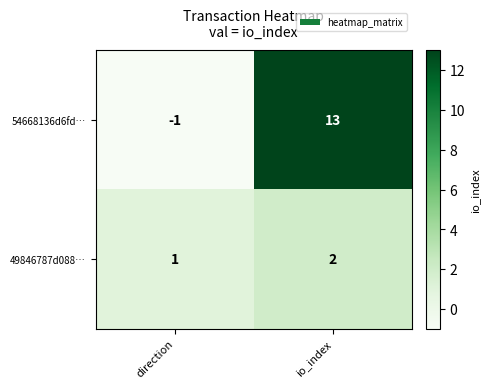

Where is 54668136d6fd… nearest to the value 6?

direction